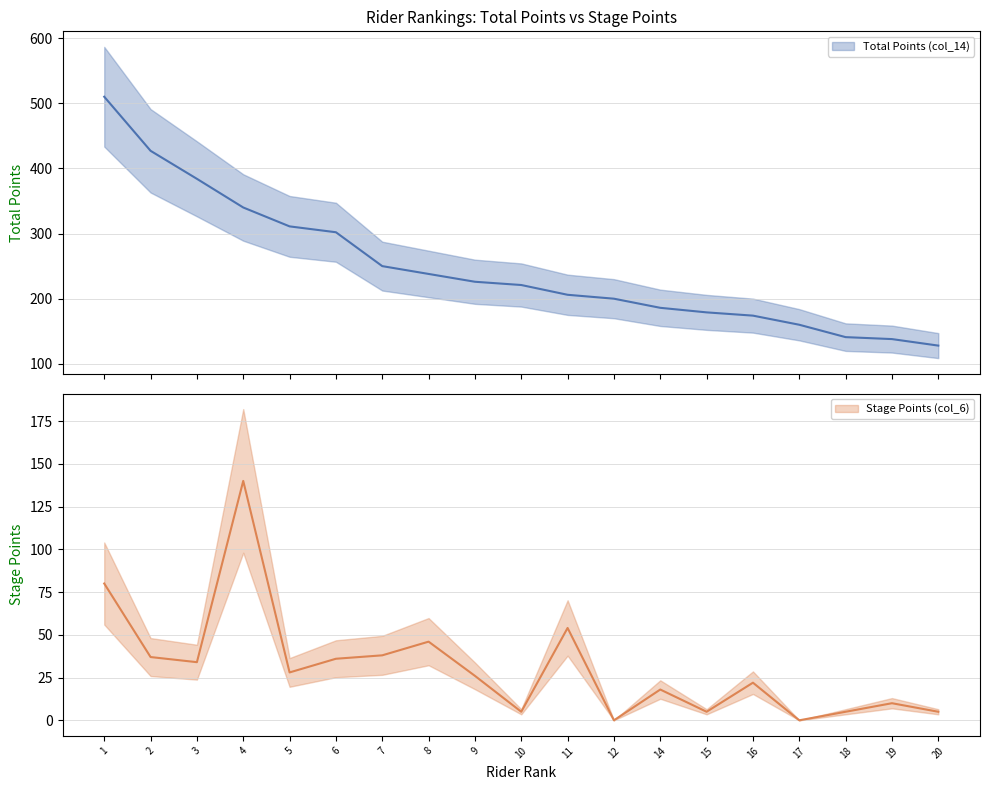

True or false: Total Points (col_14) and Stage Points (col_6) intersect in this chart.

False